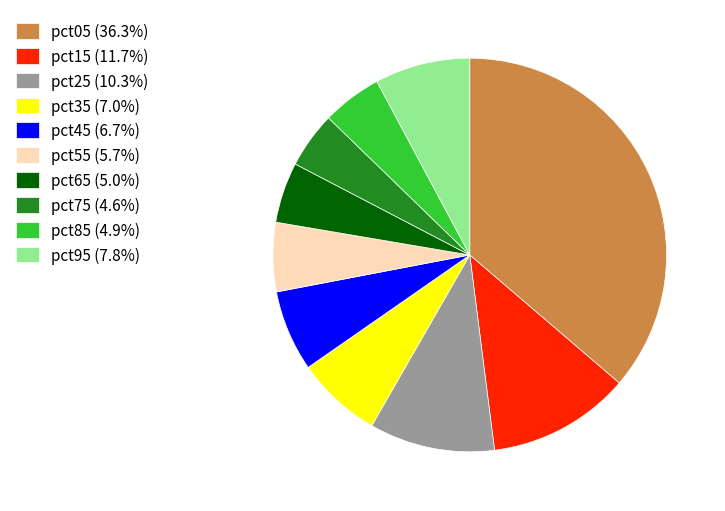

Does pct75 account for over 50% of the chart?

No